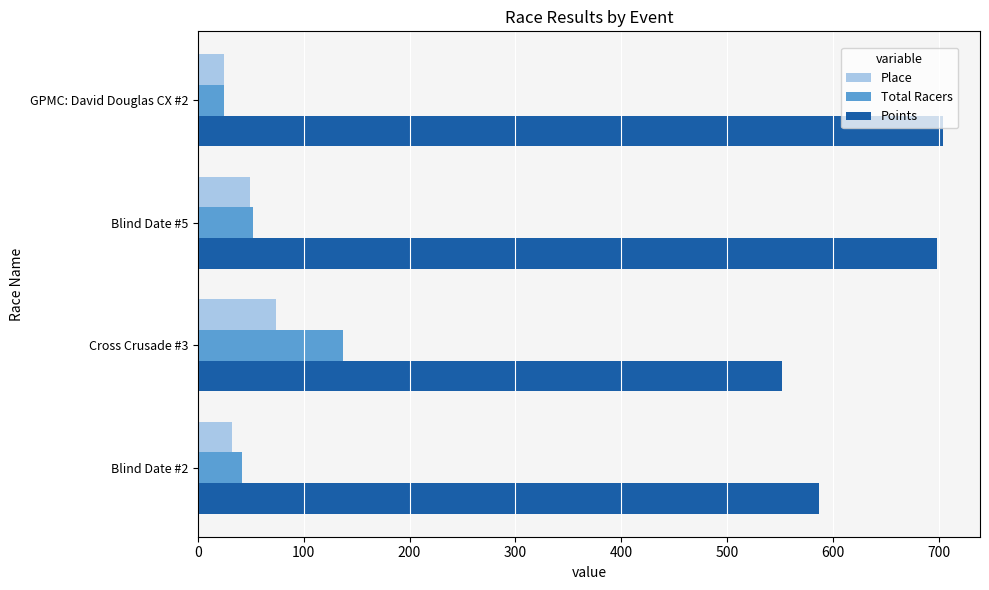

At which category does the chart reach its minimum across all series?

GPMC: David Douglas CX #2